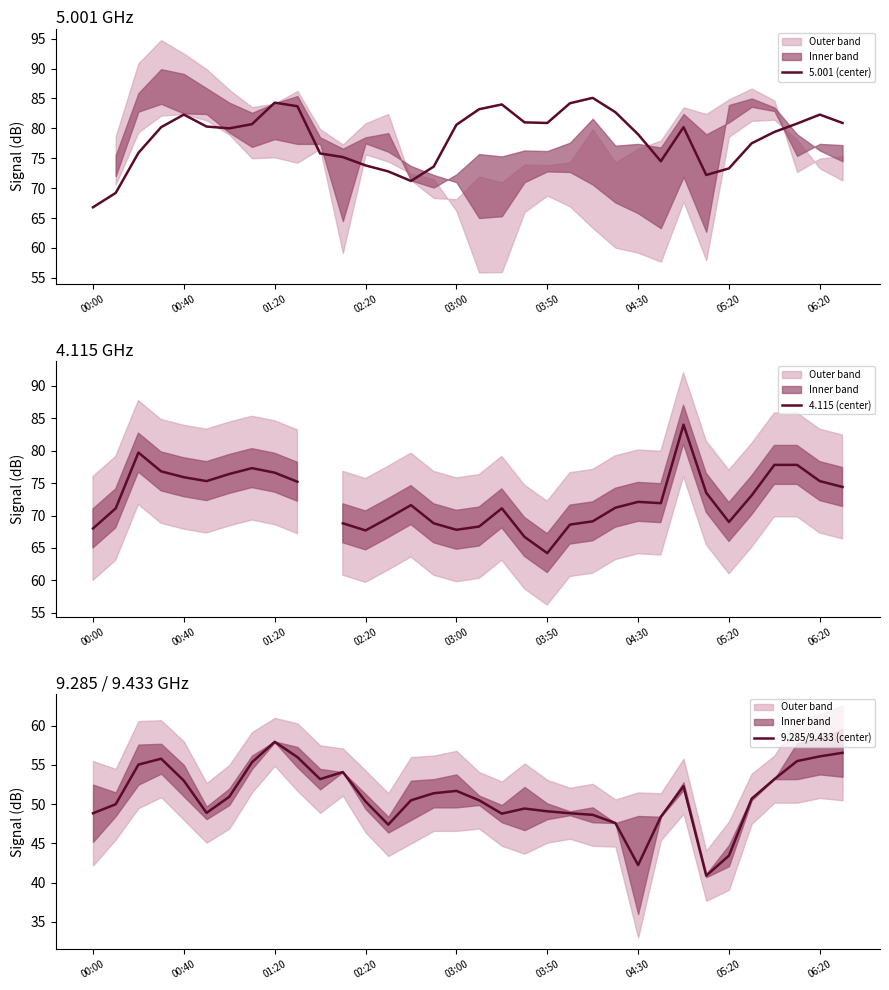

How many values in the 5.001 (center) series are below 80?

15